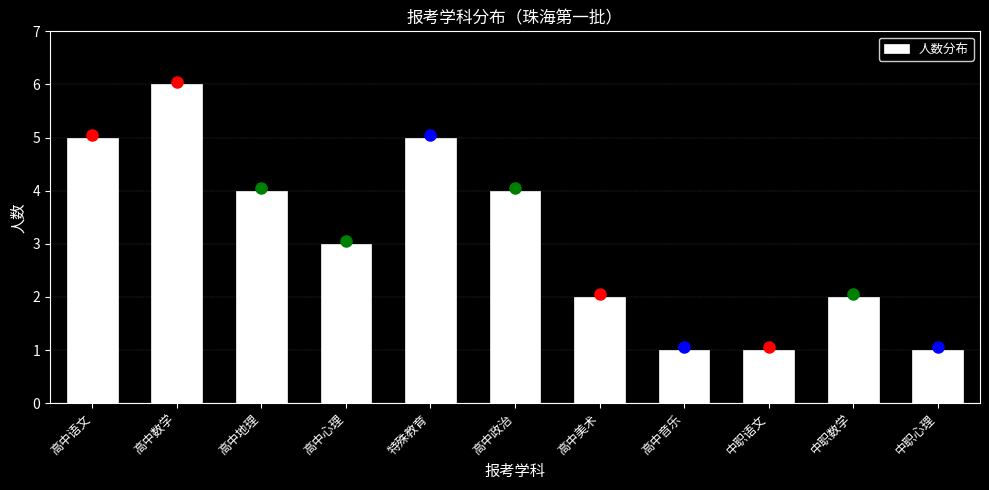

Reading left to right, transcribe all the data shown in this chart.

高中语文=5	高中数学=6	高中地理=4	高中心理=3	特殊教育=5	高中政治=4	高中美术=2	高中音乐=1	中职语文=1	中职数学=2	中职心理=1